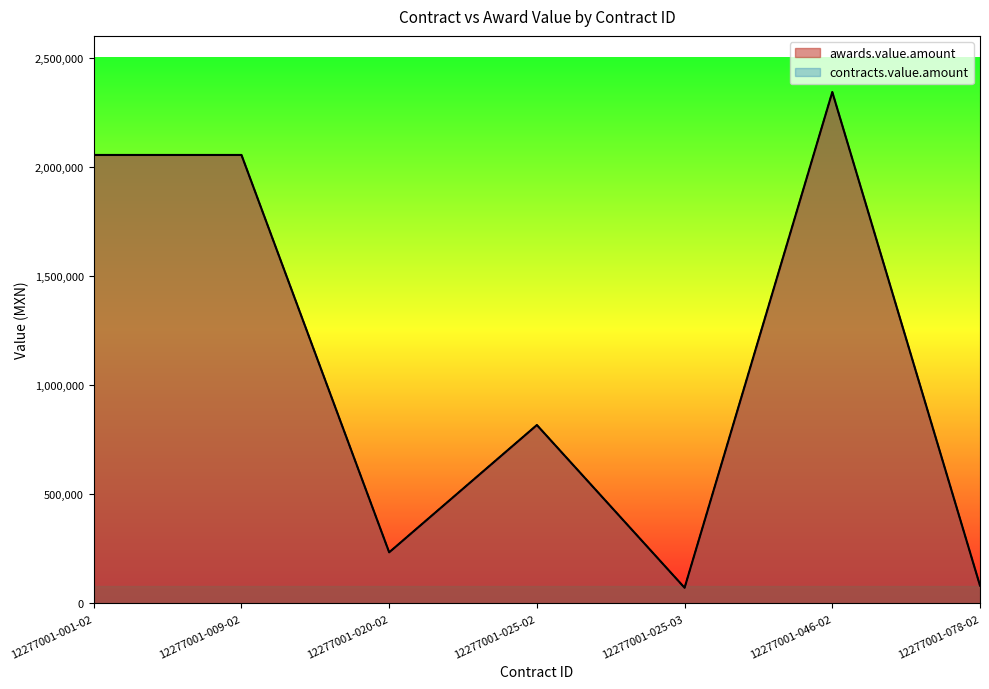

What is the label of the 1st point from the right?

12277001-078-02